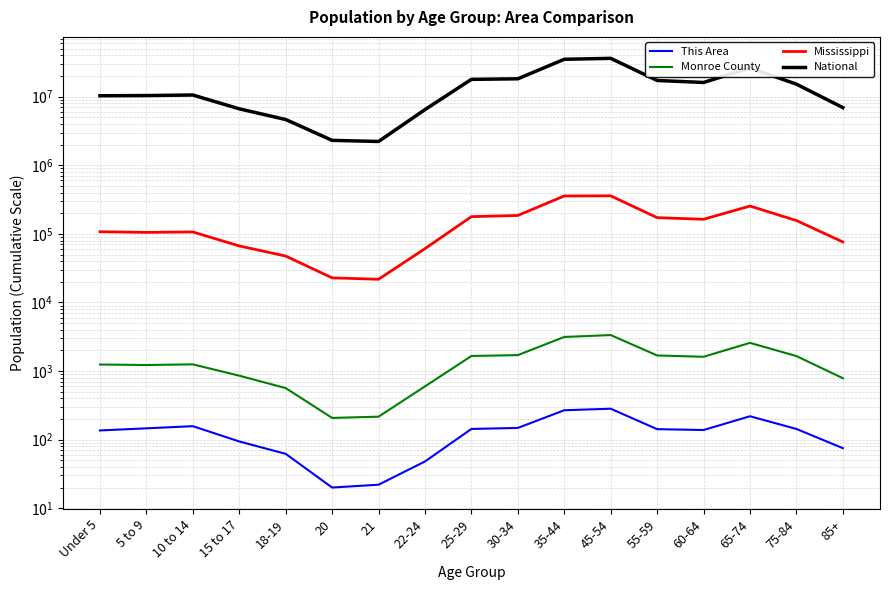

True or false: Mississippi and This Area cross at least once.

False